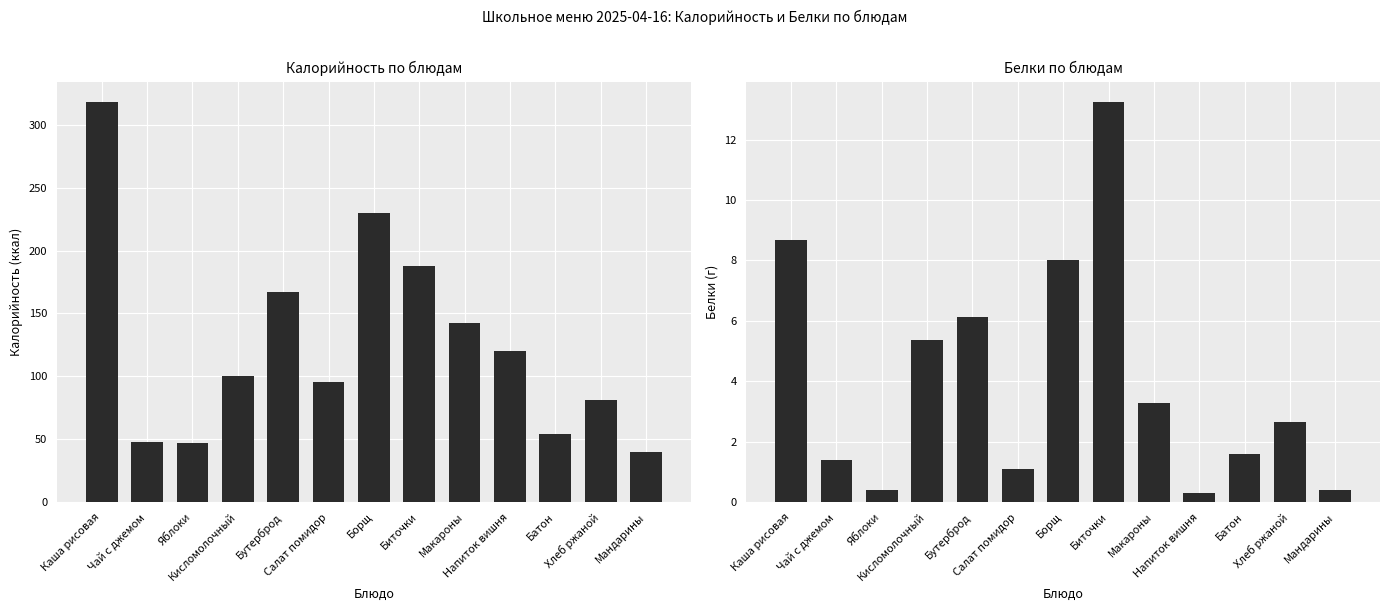

Reading right to left, list all the values displayed in this chart.

Калорийность: Мандарины=39.6	Хлеб ржаной=81.6	Батон=54.6	Напиток вишня=120.4	Макароны=142.4	Биточки=187.4	Борщ=230.2	Салат помидор=95.2	Бутерброд=167.2	Кисломолочный=100.2	Яблоки=47.0	Чай с джемом=47.5	Каша рисовая=318.2
Белки: Мандарины=0.4	Хлеб ржаной=2.6	Батон=1.6	Напиток вишня=0.3	Макароны=3.3	Биточки=13.2	Борщ=8.0	Салат помидор=1.1	Бутерброд=6.1	Кисломолочный=5.4	Яблоки=0.4	Чай с джемом=1.4	Каша рисовая=8.7